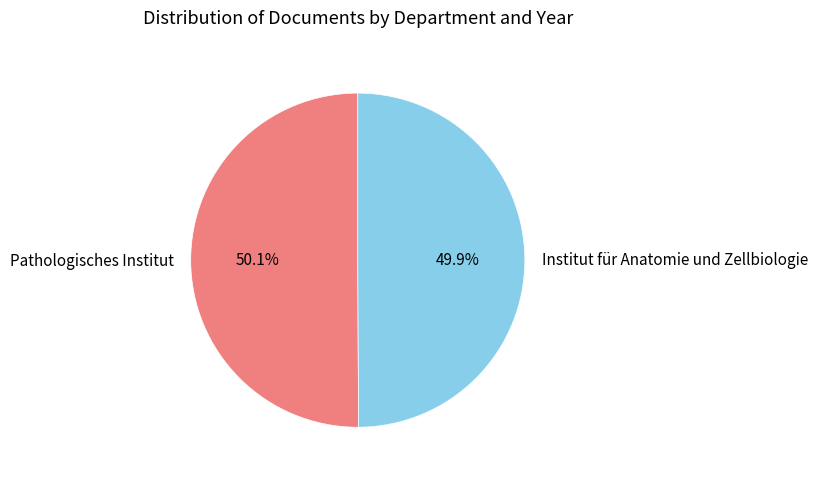

True or false: Institut für Anatomie und Zellbiologie accounts for 38% of the total.

False